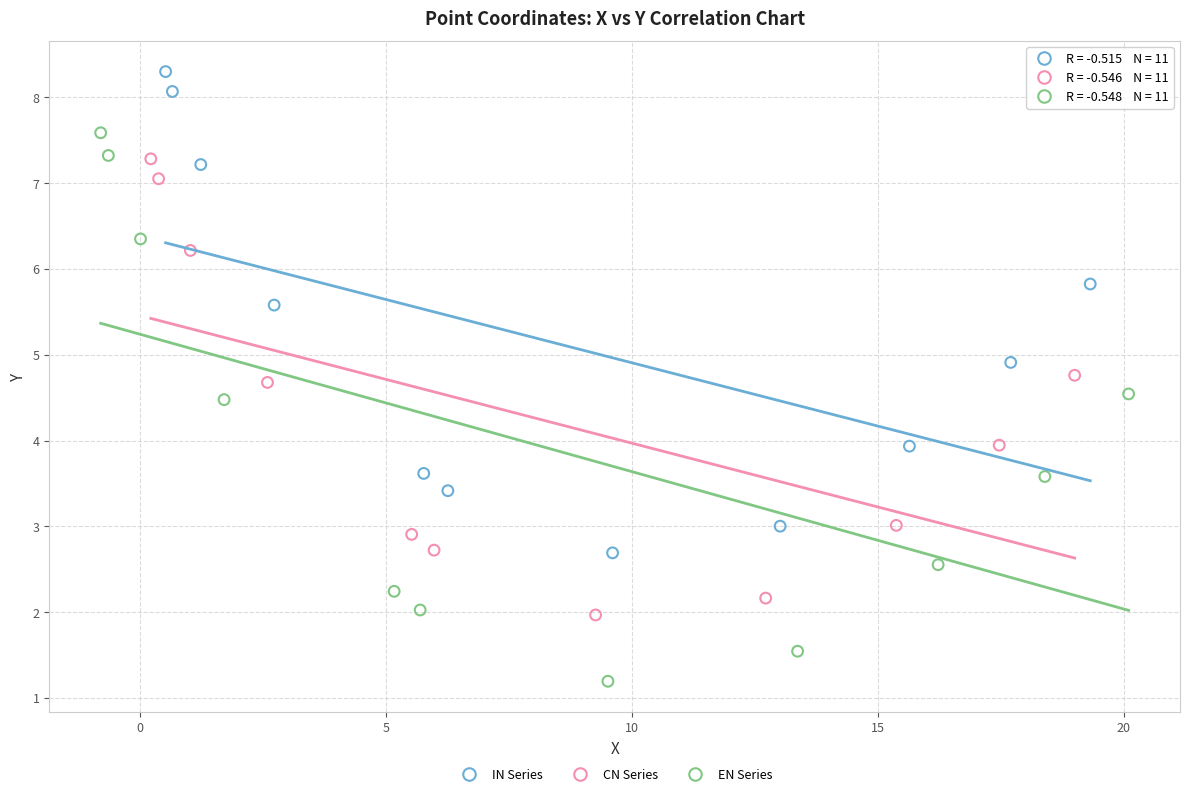

Which series reaches the minimum Y coordinate?

EN Series